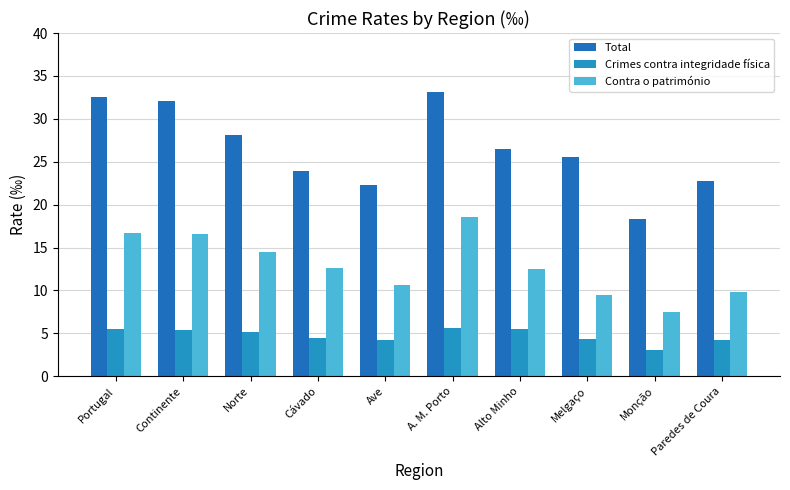

What is the value of the Contra o património bar at the 4th from the left?

12.6